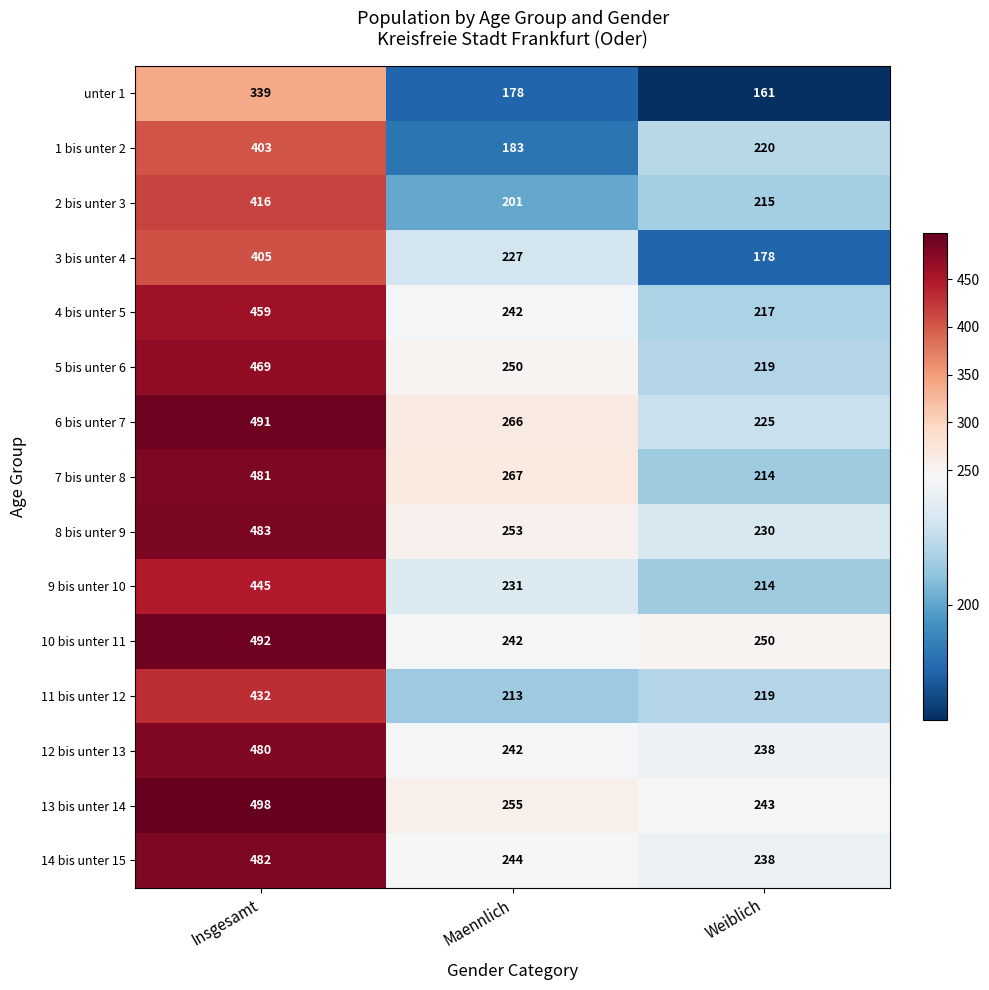

At which category does the chart reach its peak across all series?

Insgesamt